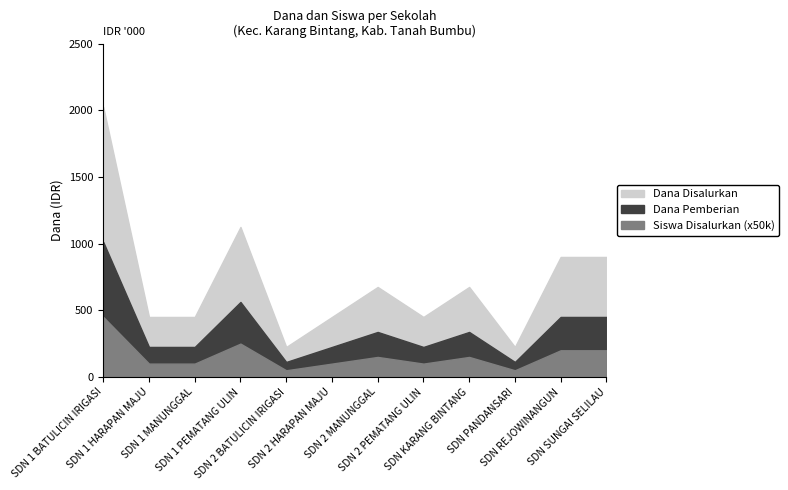

What is the difference between the maximum and second lowest values in the Dana Disalurkan series?

1800000